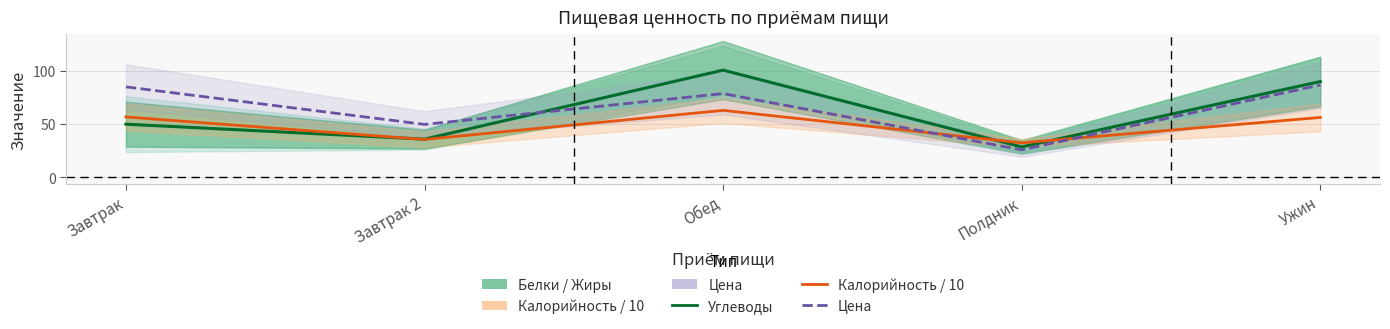

The value of Углеводы at Завтрак 2 is 35.8. True or false?

True